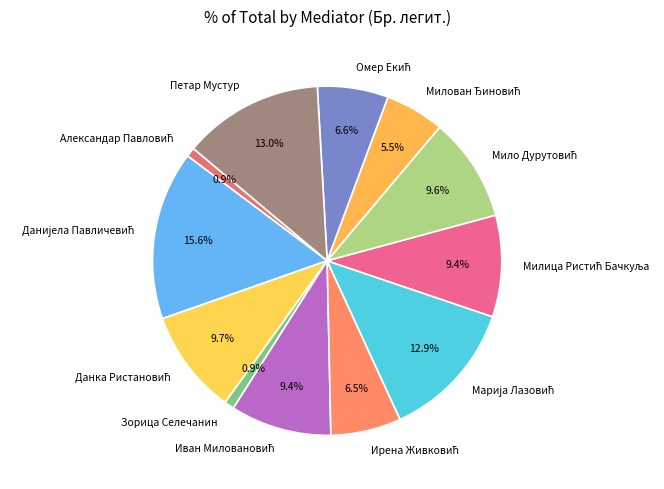

Is it true that Зорица Селечанин is 1% of the pie?

True